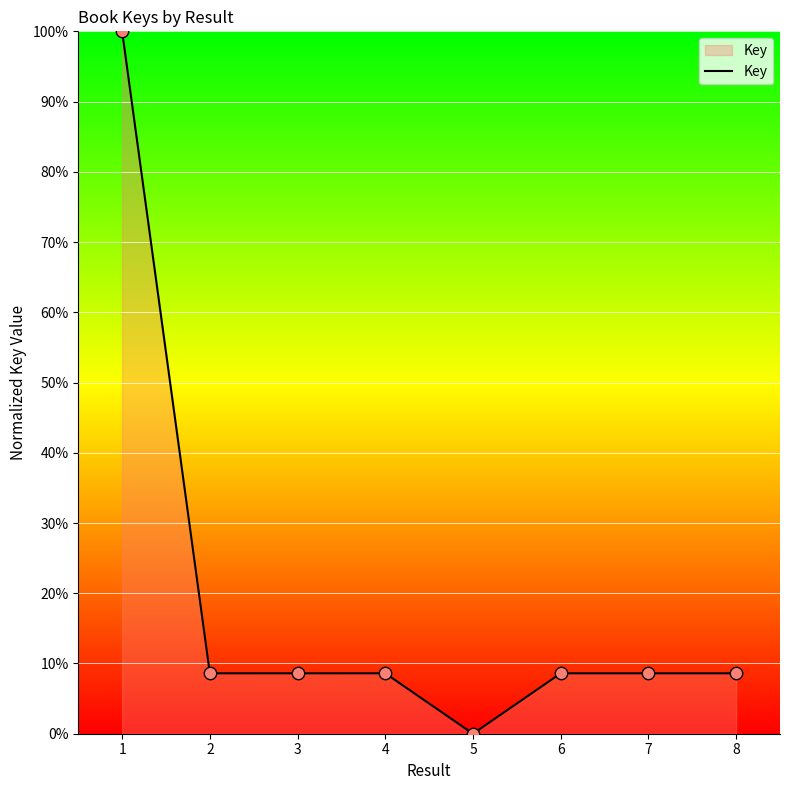

Between 5 and 6, which is larger?

6